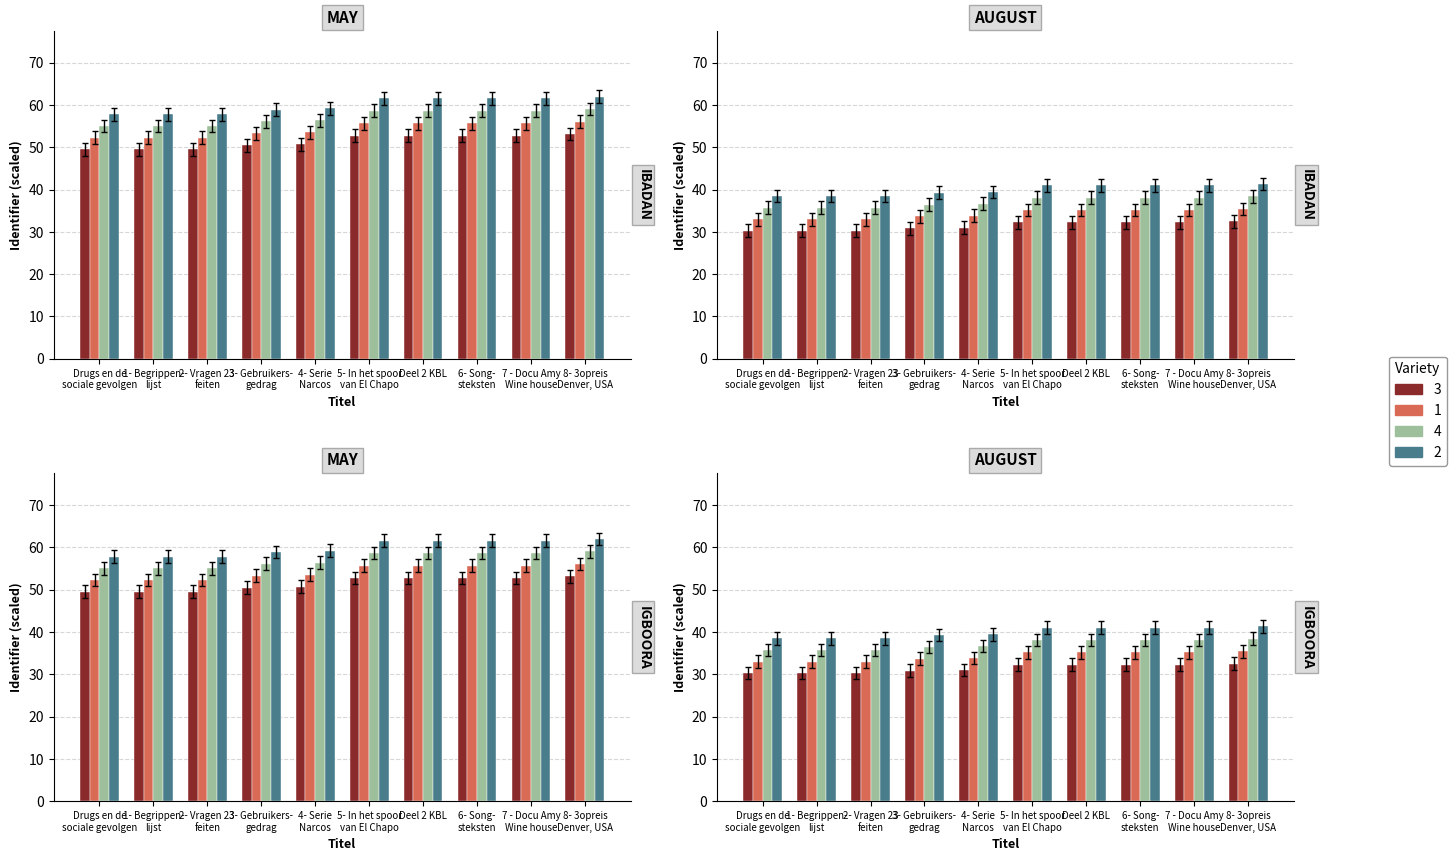

List the labels in order of value, largest first.

8- 3opreis Denver, USA, 7 - Docu Amy Wine house, 6- Song- steksten, Deel 2 KBL, 5- In het spoor van El Chapo, 4- Serie Narcos, 3- Gebruikers- gedrag, 2- Vragen 23 feiten, 1- Begrippen- lijst, Drugs en de sociale gevolgen